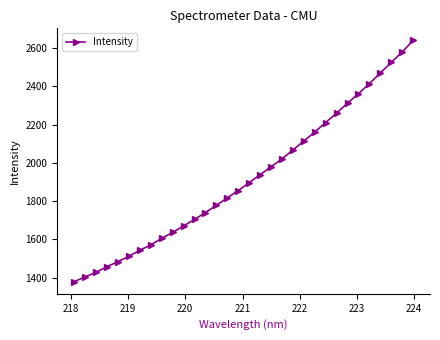

What is the greatest value displayed?

2640.9